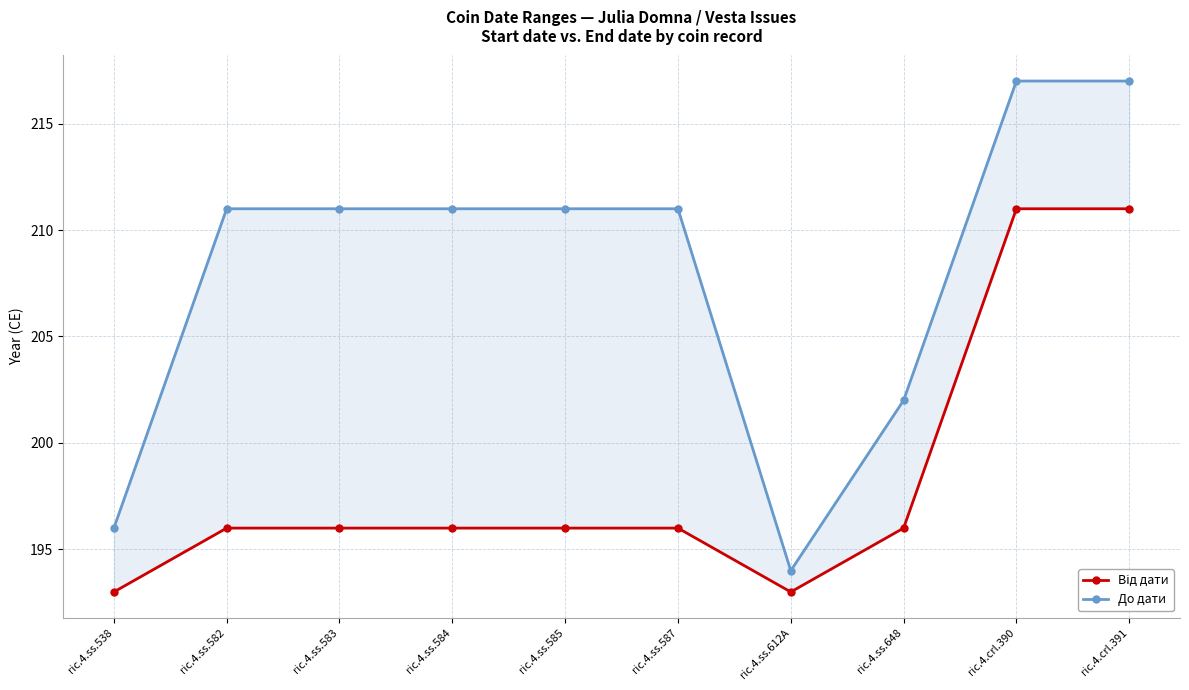

True or false: Від дати has a value of 63 at ric.4.ss.612A.

False